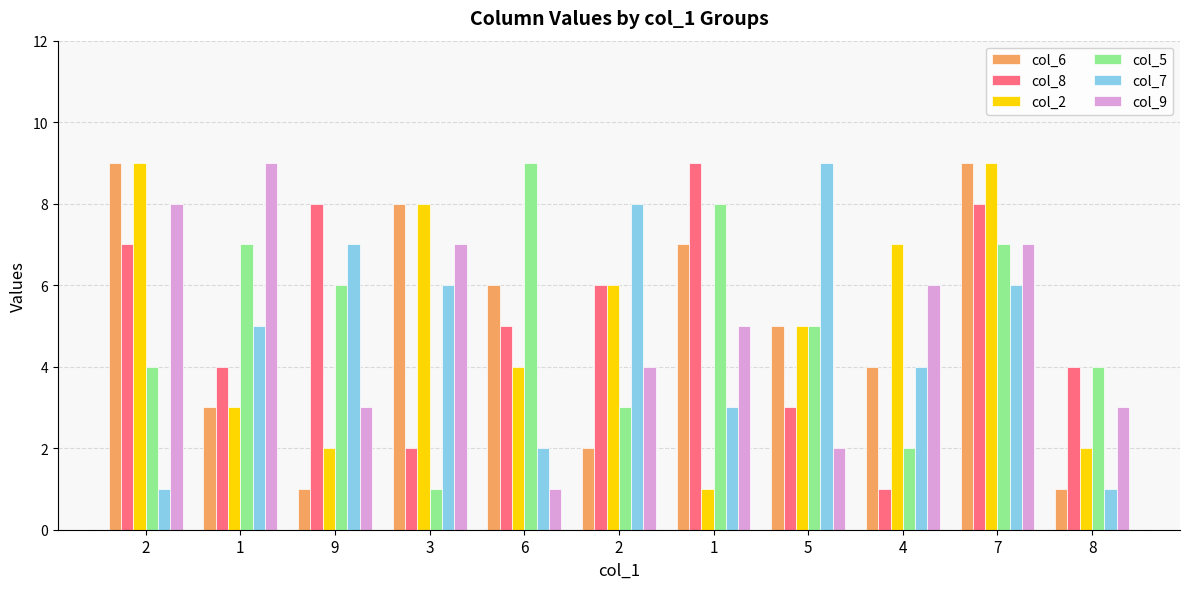

The value of col_8 at 1 is 9. True or false?

True